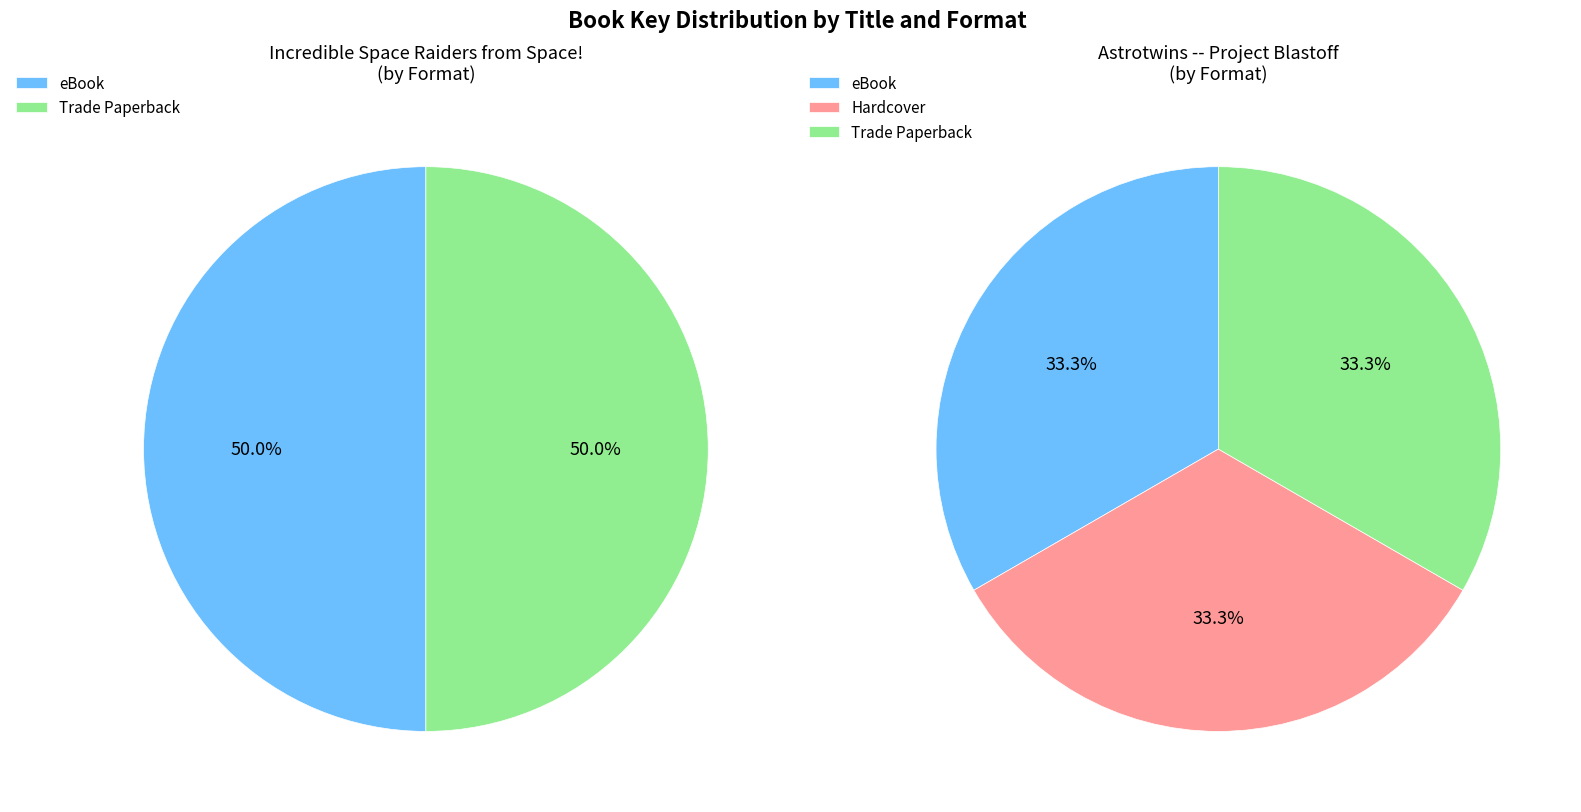

The Incredible Space Raiders from Space! slice represents 64% of the pie. True or false?

False